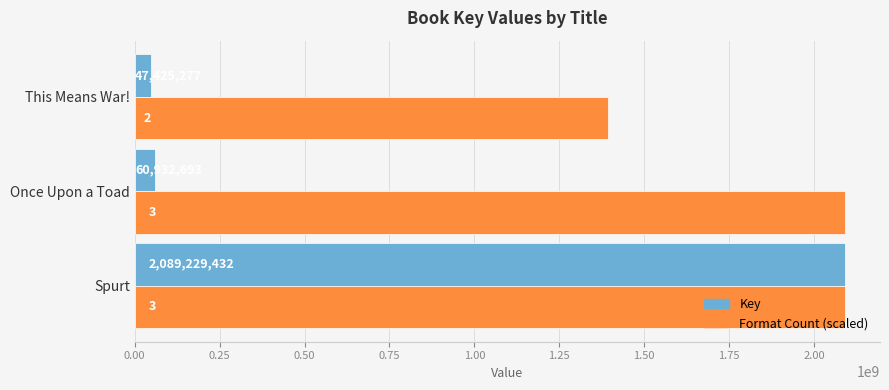

Rank the series by their average value, from highest to lowest.

Format Count (scaled), Key